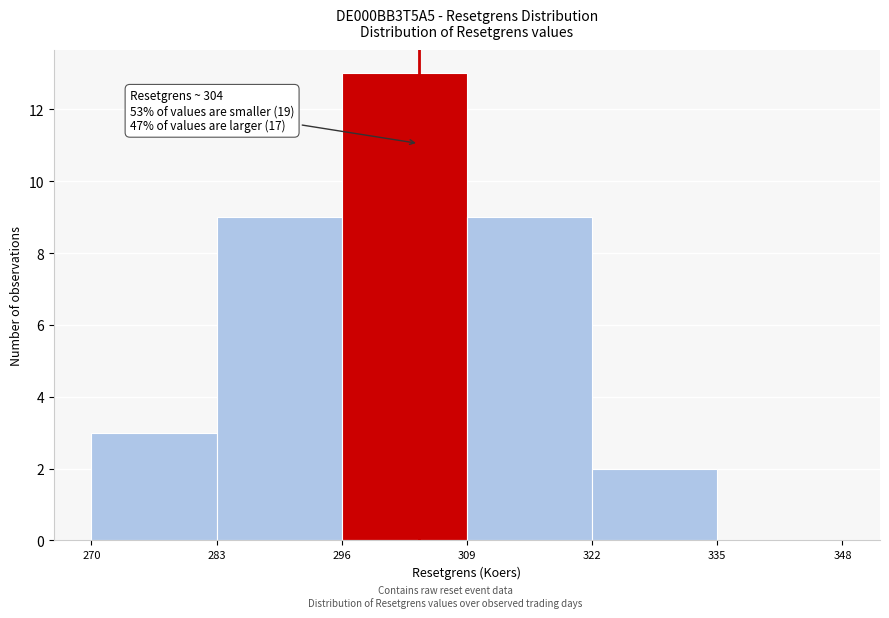

Which range on the x-axis has the tallest bar?

296 to 309